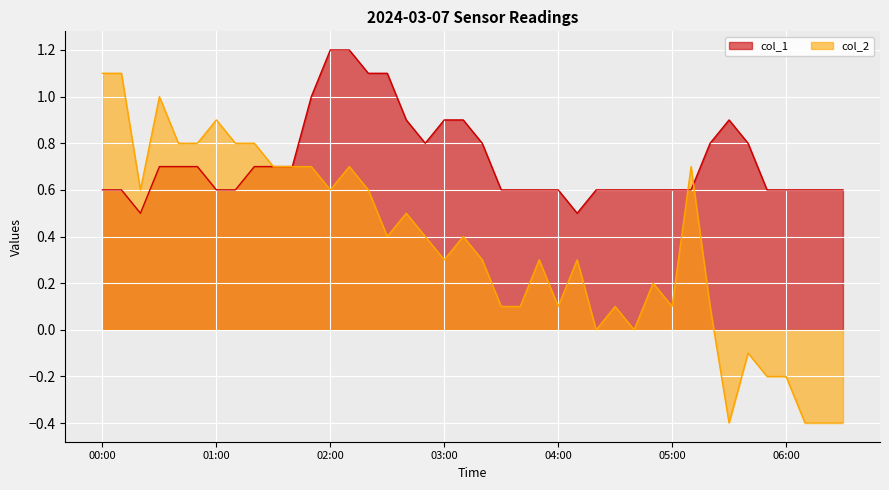

How many col_1 values are between 0 and 1?

36